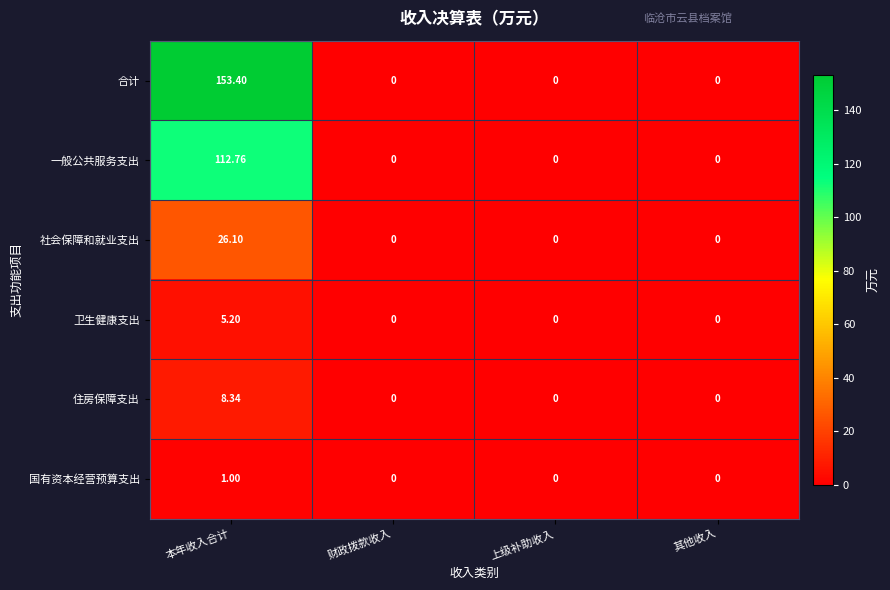

Which label corresponds to the largest value in the chart?

本年收入合计